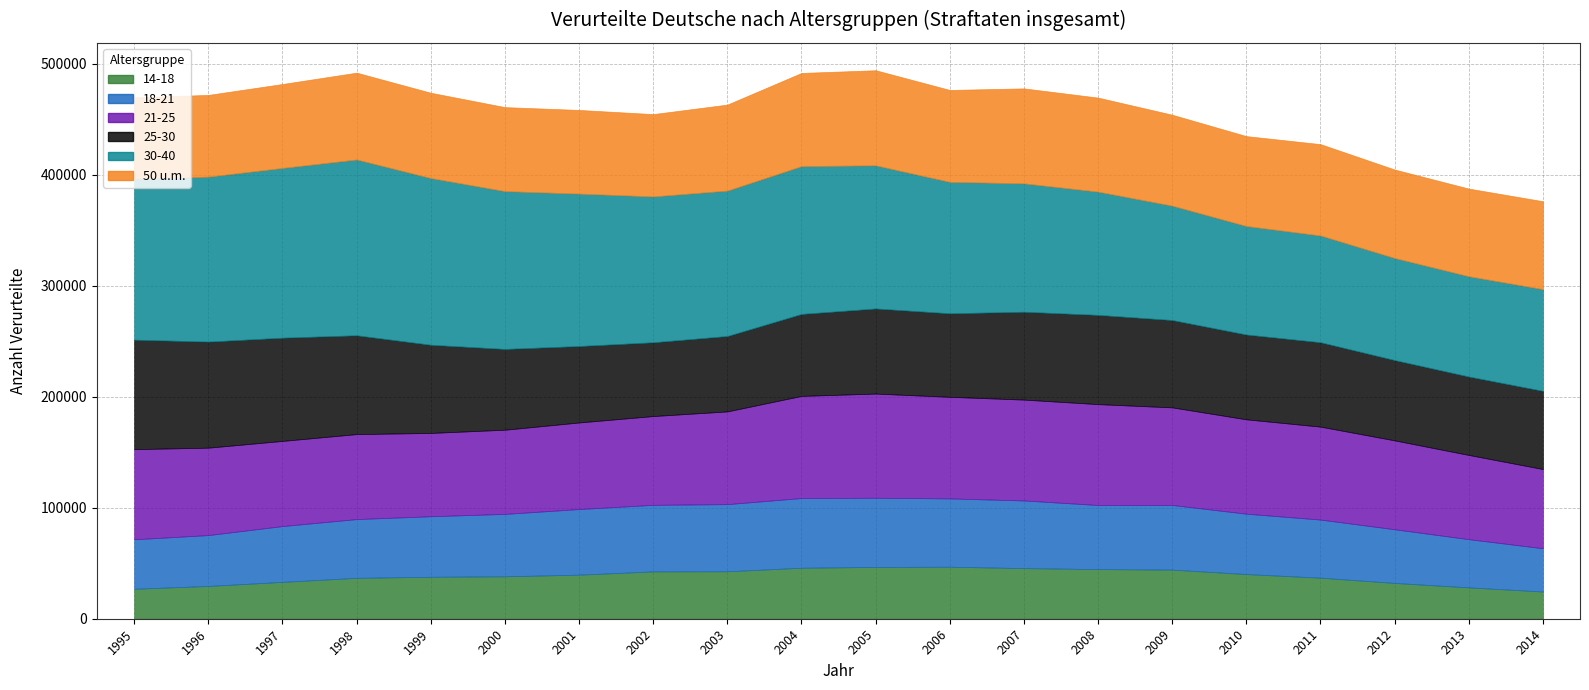

What is the highest value of the 21-25 series?

93821